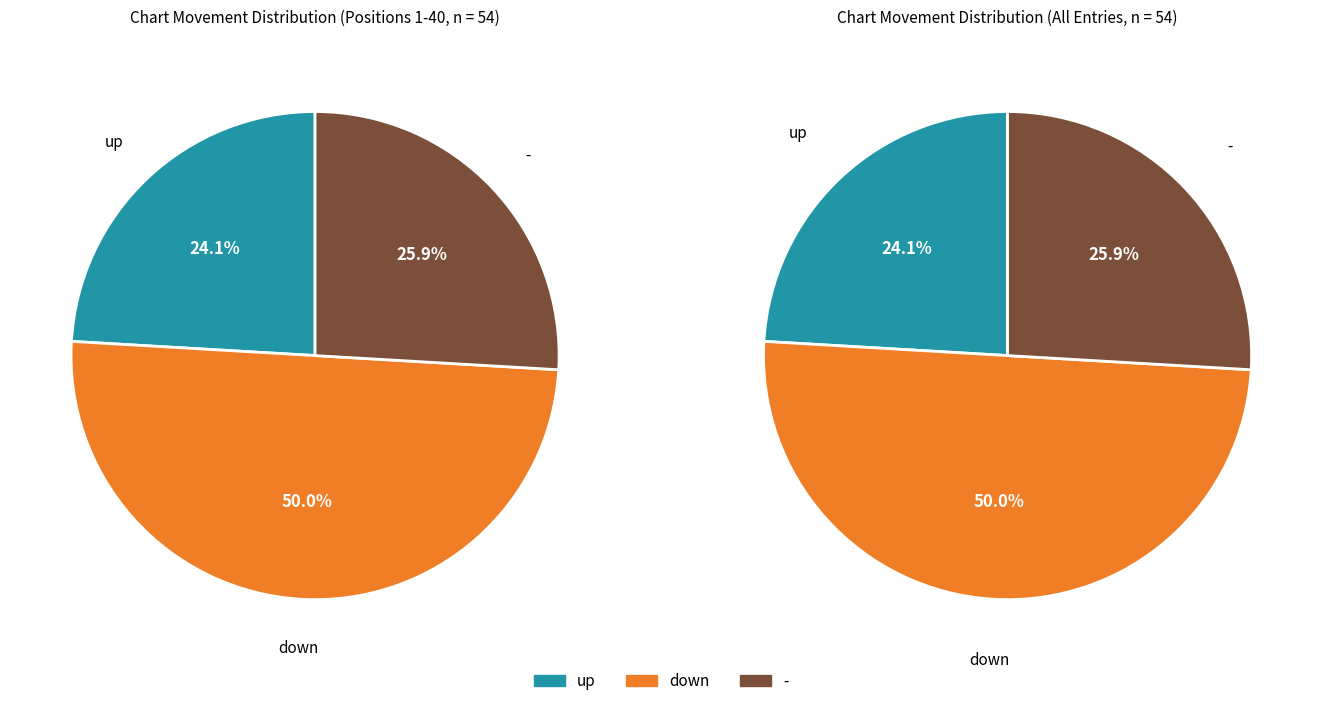

Combined, what portion of the pie is down and up?

74.1%